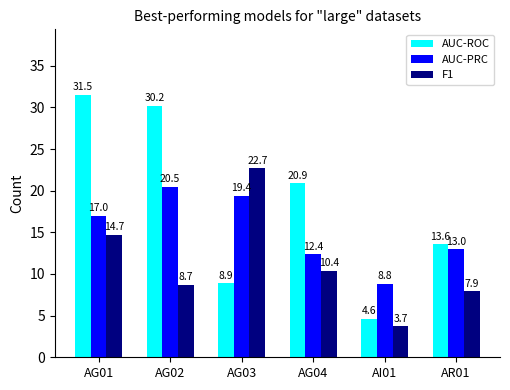

What is the label of the 4th bar from the right?

AG03